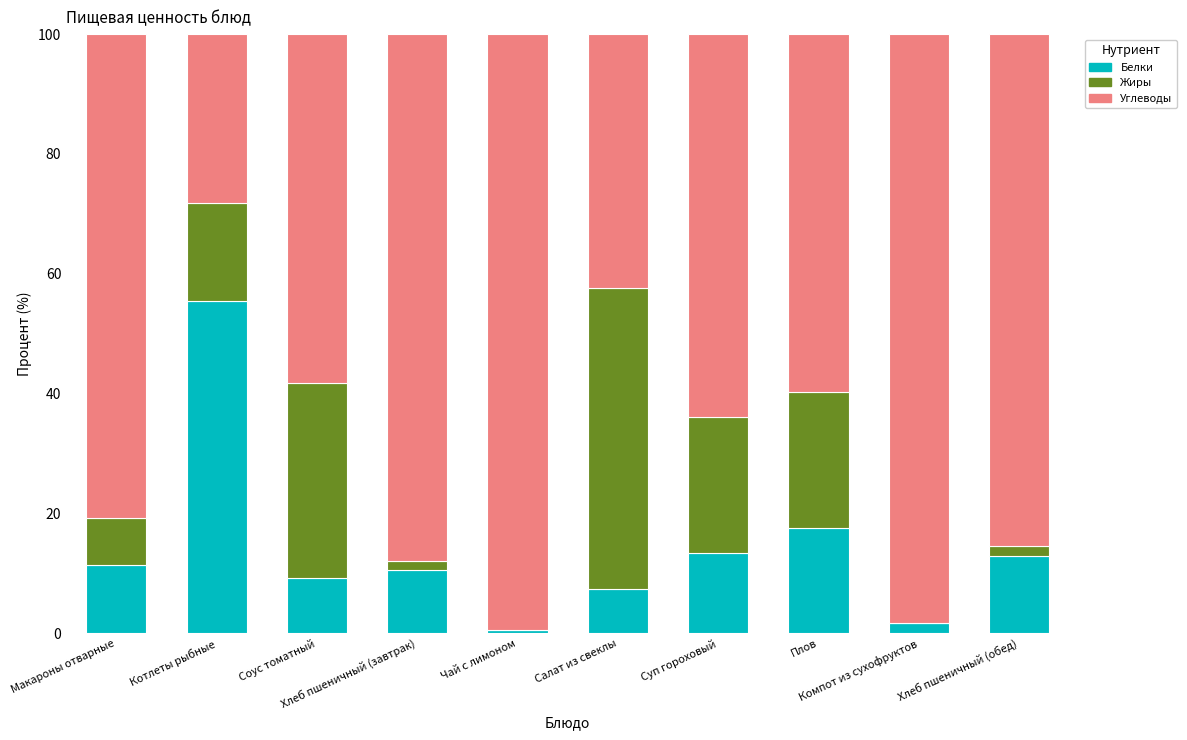

What is the highest value of the Белки series?

55.5